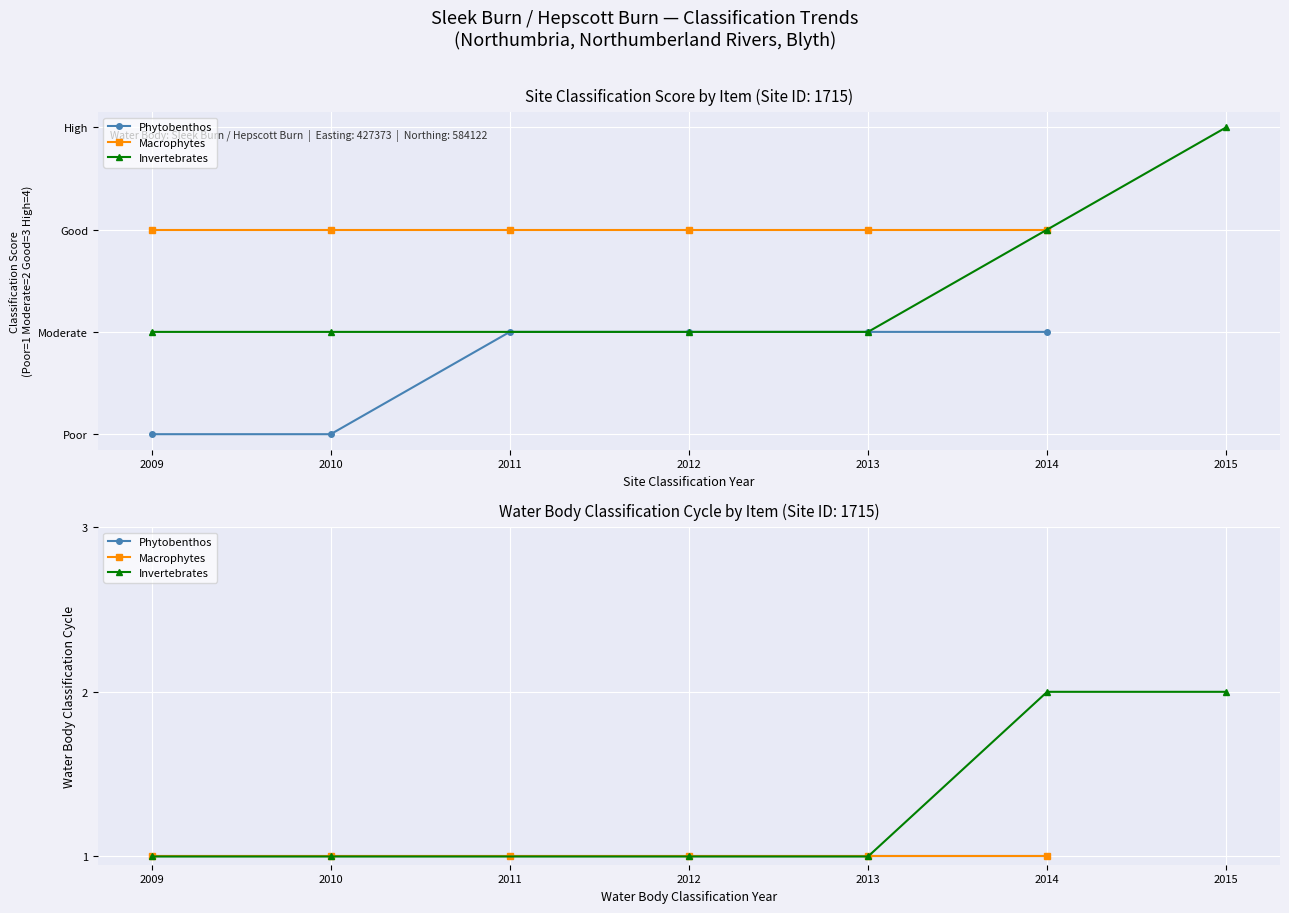

True or false: Macrophytes and Phytobenthos intersect in this chart.

False